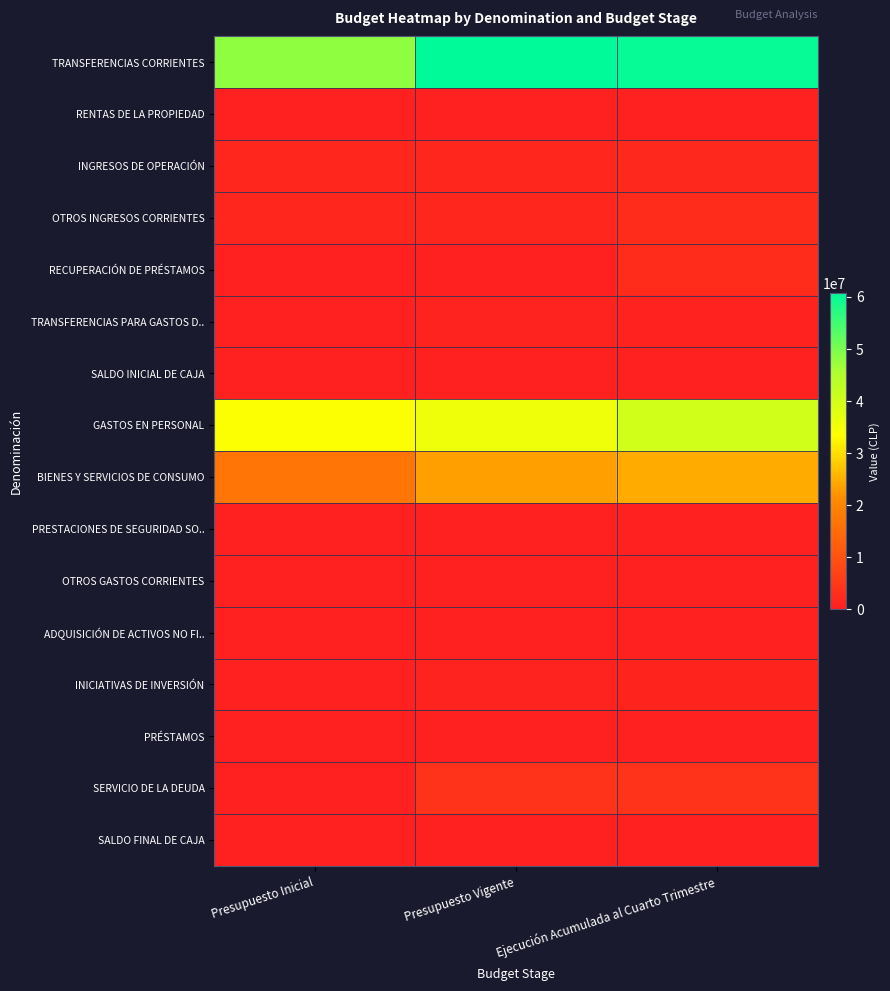

Reading left to right, list all the values displayed in this chart.

TRANSFERENCIAS CORRIENTES: Presupuesto Inicial=47991289	Presupuesto Vigente=60681209	Ejecución Acumulada al Cuarto Trimestre=59995612
RENTAS DE LA PROPIEDAD: Presupuesto Inicial=28143	Presupuesto Vigente=28143	Ejecución Acumulada al Cuarto Trimestre=24064
INGRESOS DE OPERACIÓN: Presupuesto Inicial=1384968	Presupuesto Vigente=1384968	Ejecución Acumulada al Cuarto Trimestre=1704738
OTROS INGRESOS CORRIENTES: Presupuesto Inicial=1226293	Presupuesto Vigente=1226293	Ejecución Acumulada al Cuarto Trimestre=2443357
RECUPERACIÓN DE PRÉSTAMOS: Presupuesto Inicial=137053	Presupuesto Vigente=137053	Ejecución Acumulada al Cuarto Trimestre=2451958
TRANSFERENCIAS PARA GASTOS D..: Presupuesto Inicial=0	Presupuesto Vigente=606613	Ejecución Acumulada al Cuarto Trimestre=580575
SALDO INICIAL DE CAJA: Presupuesto Inicial=995	Presupuesto Vigente=995	Ejecución Acumulada al Cuarto Trimestre=0
GASTOS EN PERSONAL: Presupuesto Inicial=33889881	Presupuesto Vigente=35768072	Ejecución Acumulada al Cuarto Trimestre=40191551
BIENES Y SERVICIOS DE CONSUMO: Presupuesto Inicial=16755857	Presupuesto Vigente=23274263	Ejecución Acumulada al Cuarto Trimestre=24641665
PRESTACIONES DE SEGURIDAD SO..: Presupuesto Inicial=0	Presupuesto Vigente=429201	Ejecución Acumulada al Cuarto Trimestre=401142
OTROS GASTOS CORRIENTES: Presupuesto Inicial=0	Presupuesto Vigente=0	Ejecución Acumulada al Cuarto Trimestre=88145
ADQUISICIÓN DE ACTIVOS NO FI..: Presupuesto Inicial=122003	Presupuesto Vigente=122003	Ejecución Acumulada al Cuarto Trimestre=173639
INICIATIVAS DE INVERSIÓN: Presupuesto Inicial=0	Presupuesto Vigente=606613	Ejecución Acumulada al Cuarto Trimestre=724107
PRÉSTAMOS: Presupuesto Inicial=0	Presupuesto Vigente=0	Ejecución Acumulada al Cuarto Trimestre=-143533
SERVICIO DE LA DEUDA: Presupuesto Inicial=0	Presupuesto Vigente=3864122	Ejecución Acumulada al Cuarto Trimestre=3854565
SALDO FINAL DE CAJA: Presupuesto Inicial=1000	Presupuesto Vigente=1000	Ejecución Acumulada al Cuarto Trimestre=0